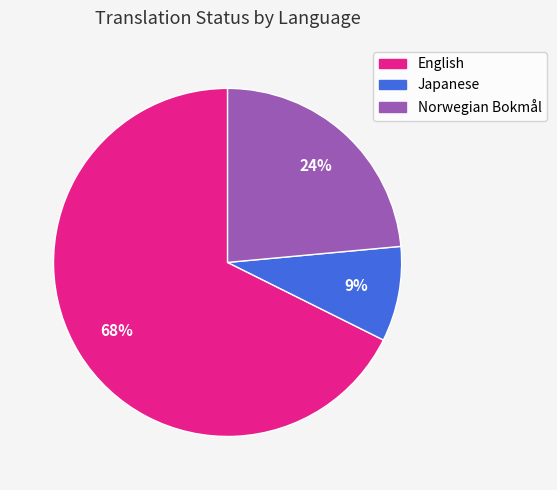

To the nearest percent, what is the average slice percentage?

33%